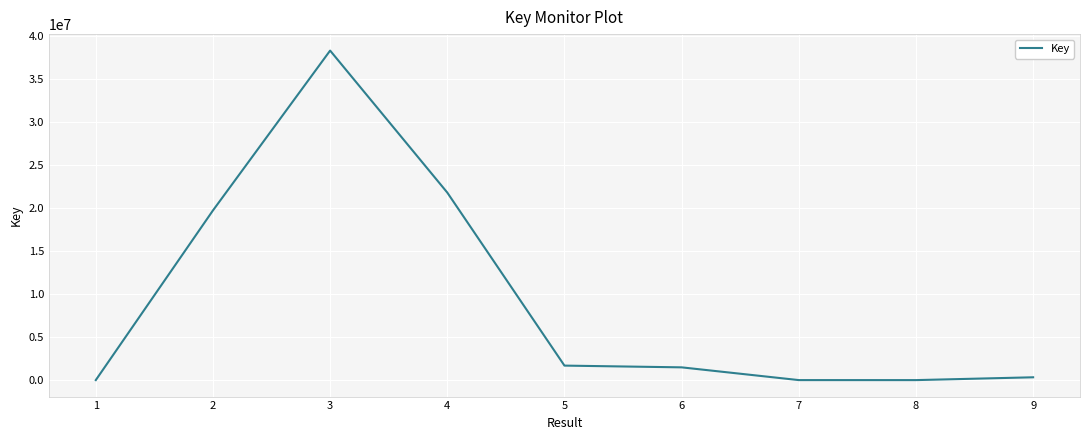

What is the change in value from 3 to 4?

-16521475